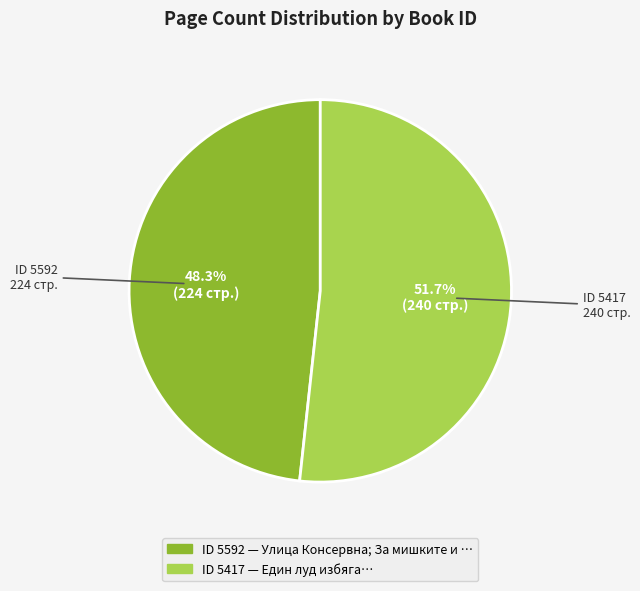

Does any single category account for the majority?

Yes